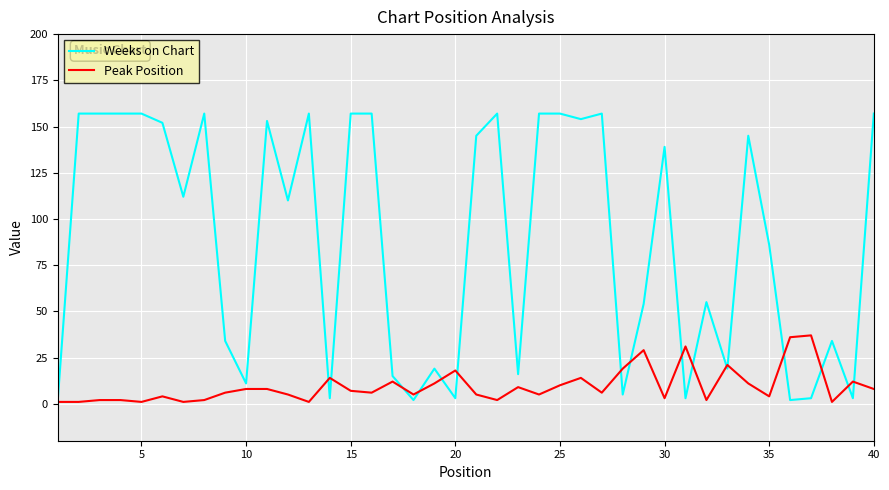

What is the difference between the maximum and second lowest values in the Weeks on Chart series?

155